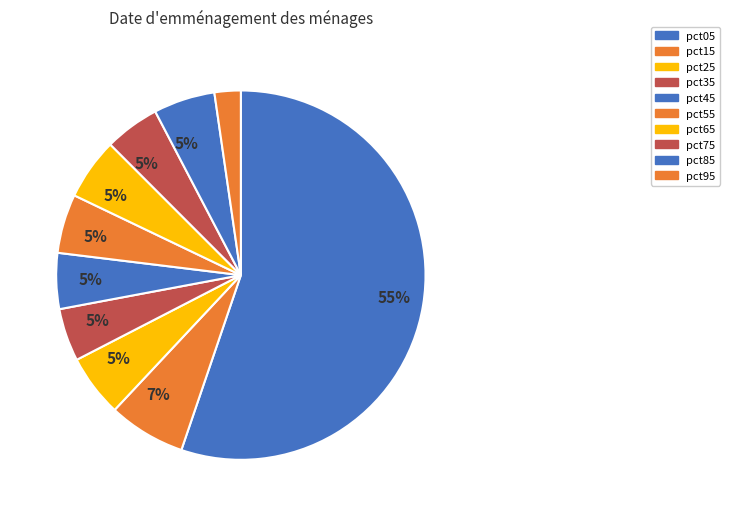

Which slice is the smallest?

pct95